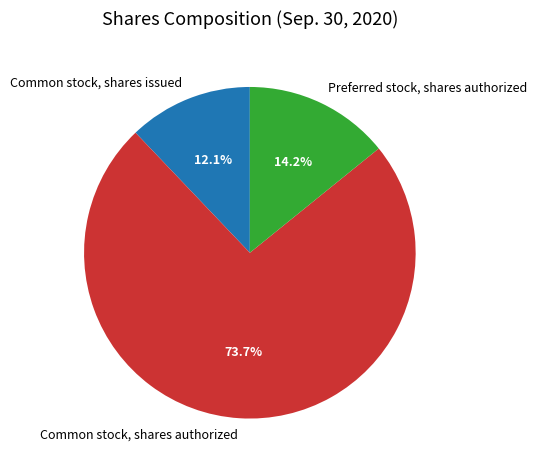

How much of the chart is everything except Common stock, shares authorized?

26.3%